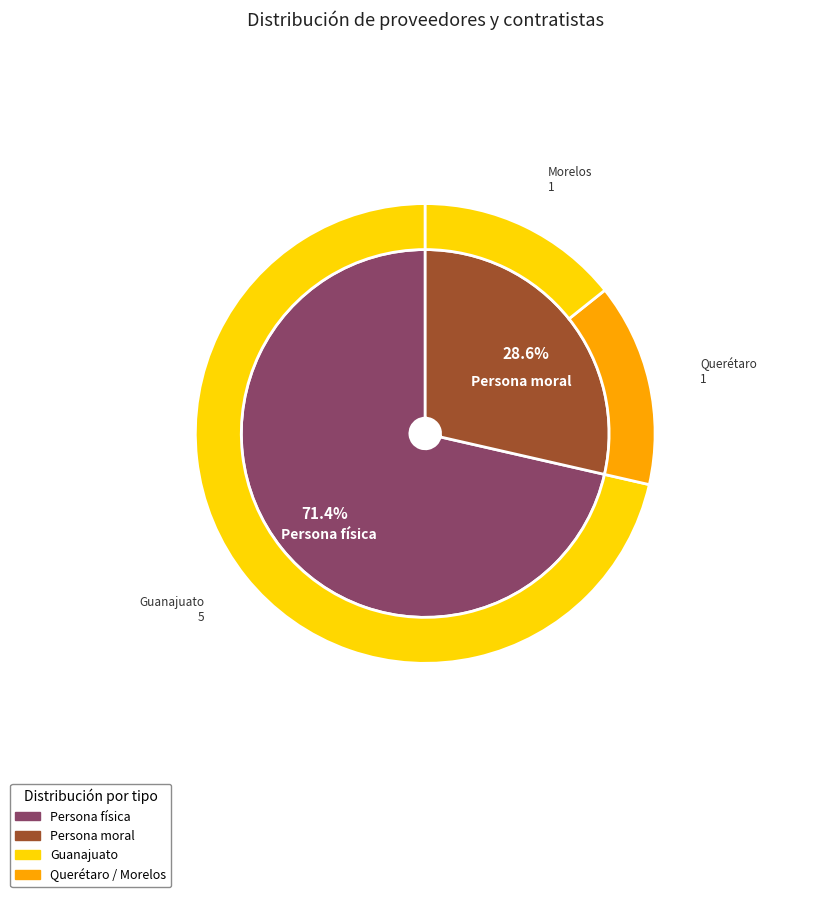

Which category has the biggest portion of the pie?

Persona física